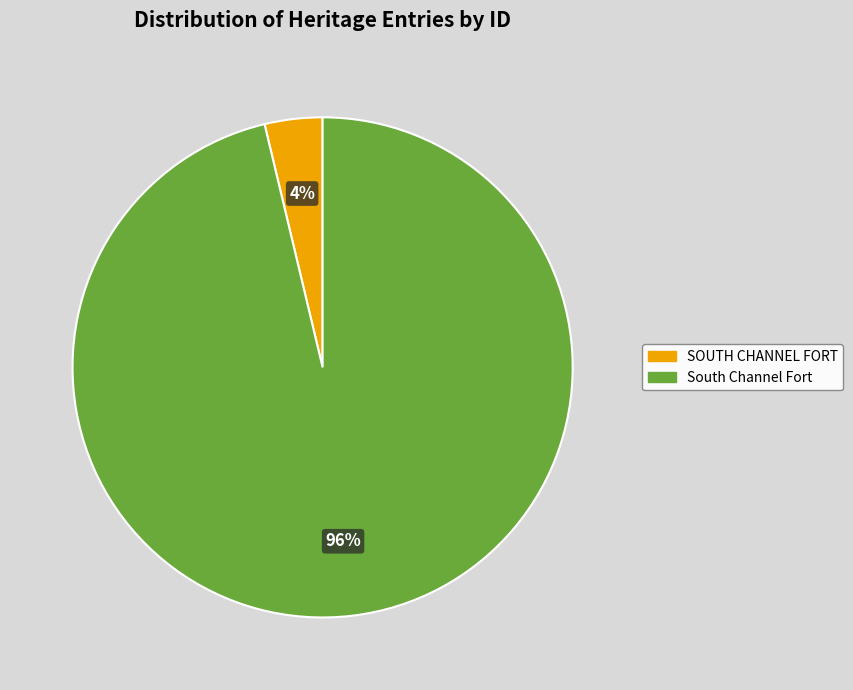

Which slice is the largest?

South Channel Fort